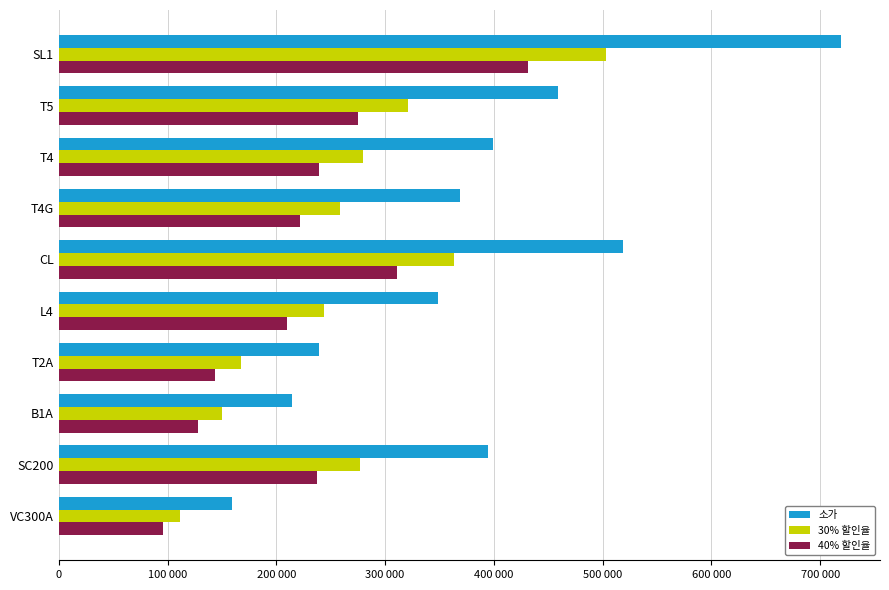

What are all the series names shown in the legend?

소가, 30% 할인율, 40% 할인율